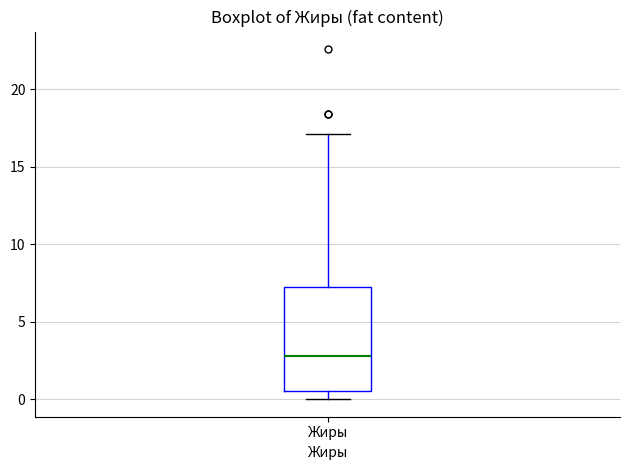

Transcribe this box plot: give where the median line is, the range the box spans, and where the two whiskers end, as read against the y-axis. The values are not printed on the chart, so give them approximately, as read against the axis.

median 3.0, box 0.5 to 7.5, whiskers 0.0 to 17.0